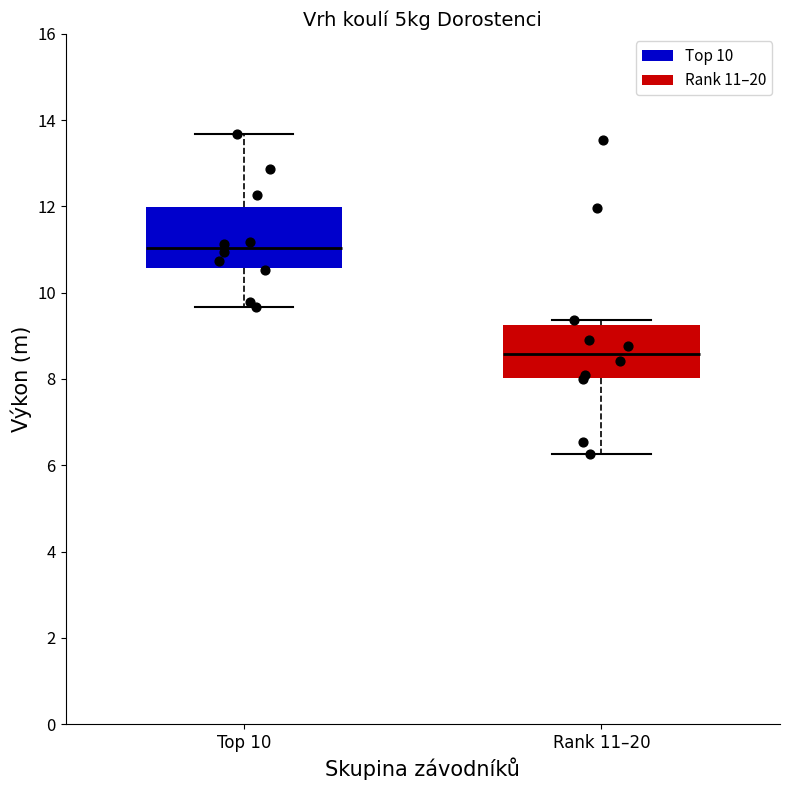

Where does the upper whisker of the box for Top 10 end on the y-axis? The values are not printed on the chart, so give them approximately, as read against the axis.

13.6